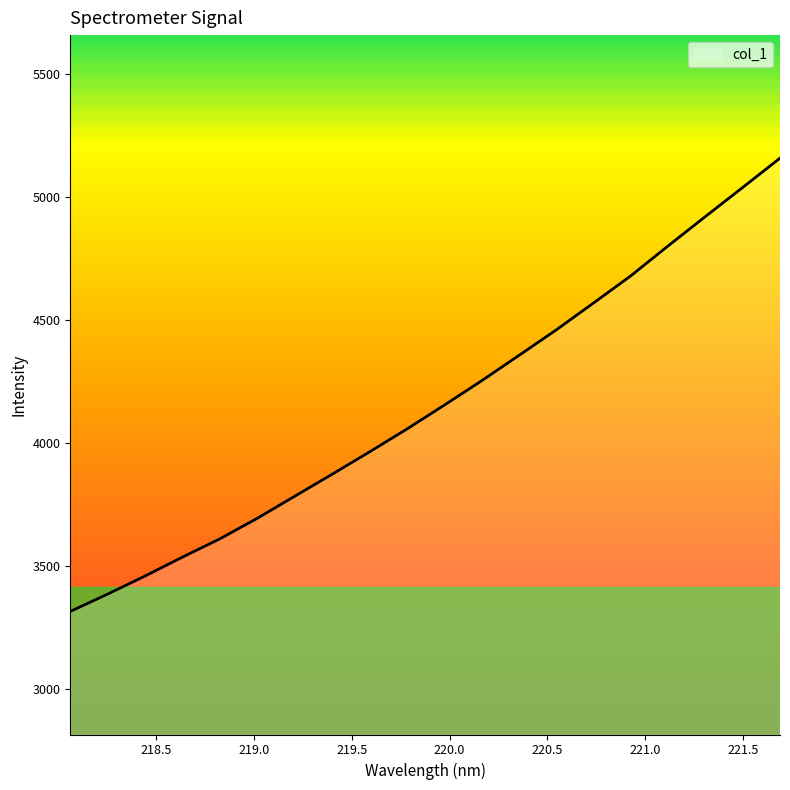

What is the minimum value shown in the chart?

3316.6